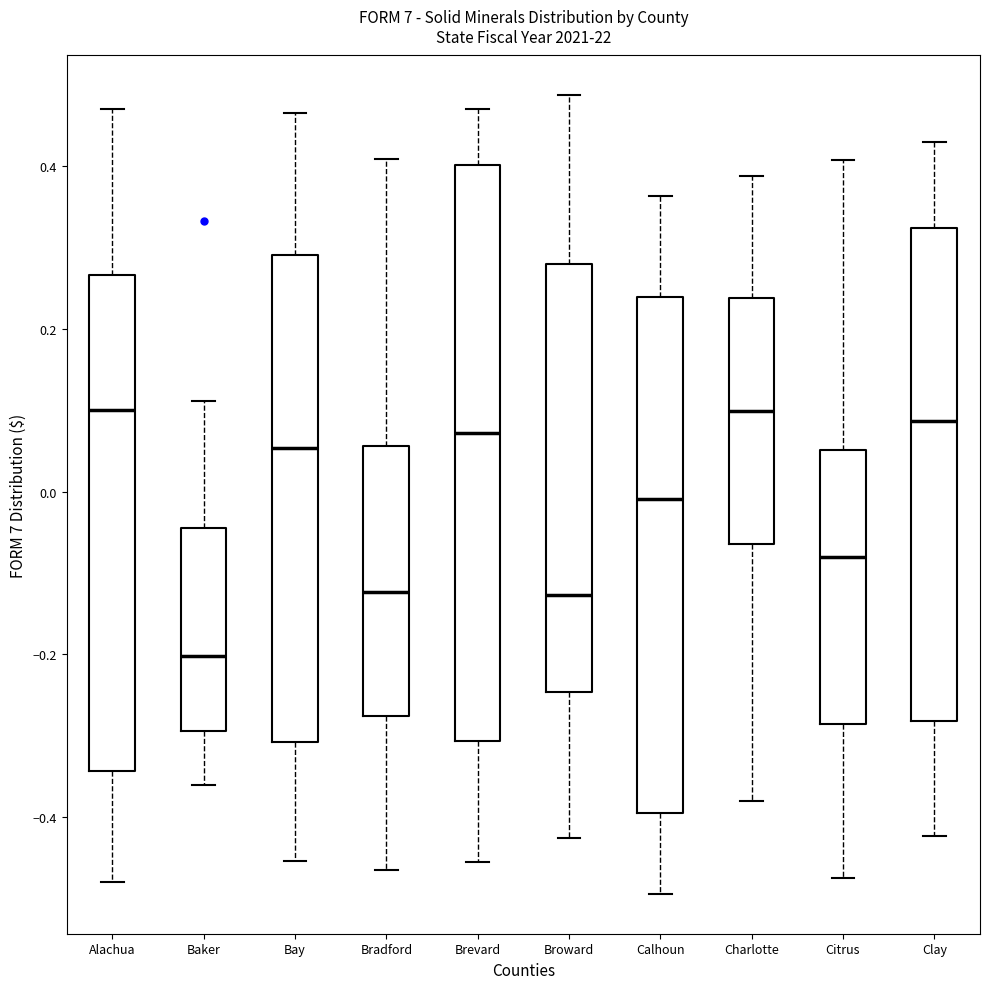

Reading left to right, read every box against the y-axis: the position of its median line, the range the box covers, and the ends of its whiskers. The values are not printed on the chart, so give them approximately, as read against the axis.

Alachua: median 0.10, box -0.34 to 0.26, whiskers -0.48 to 0.46
Baker: median -0.20, box -0.30 to -0.04, whiskers -0.36 to 0.12
Bay: median 0.06, box -0.30 to 0.30, whiskers -0.46 to 0.46
Bradford: median -0.12, box -0.28 to 0.06, whiskers -0.46 to 0.40
Brevard: median 0.08, box -0.30 to 0.40, whiskers -0.46 to 0.46
Broward: median -0.12, box -0.24 to 0.28, whiskers -0.42 to 0.48
Calhoun: median 0.00, box -0.40 to 0.24, whiskers -0.50 to 0.36
Charlotte: median 0.10, box -0.06 to 0.24, whiskers -0.38 to 0.38
Citrus: median -0.08, box -0.28 to 0.06, whiskers -0.48 to 0.40
Clay: median 0.08, box -0.28 to 0.32, whiskers -0.42 to 0.42